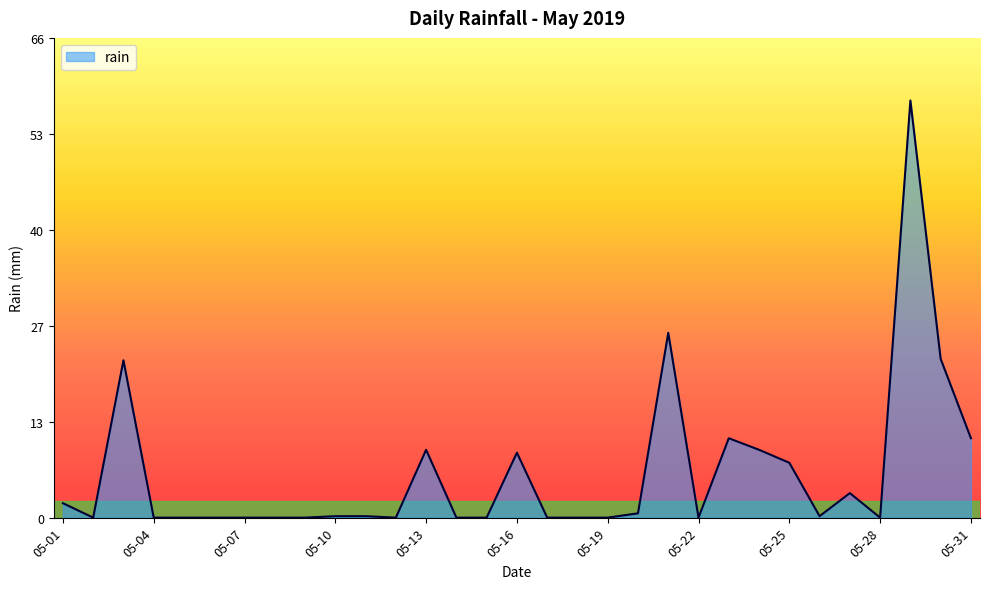

What is the greatest value displayed?

57.8